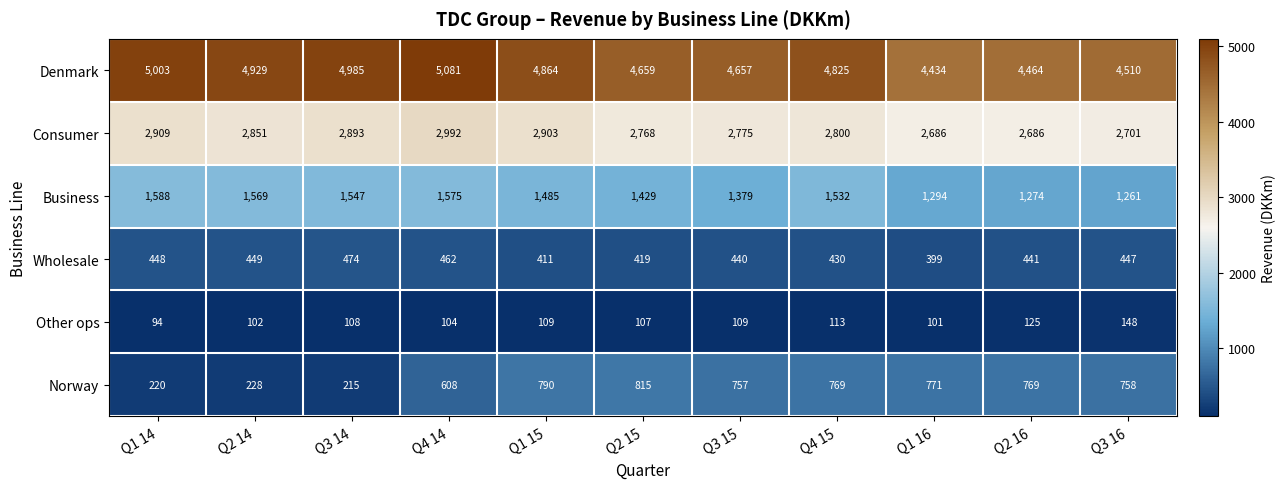

What value does the Wholesale series have at Q1 15, to the nearest 5?

410